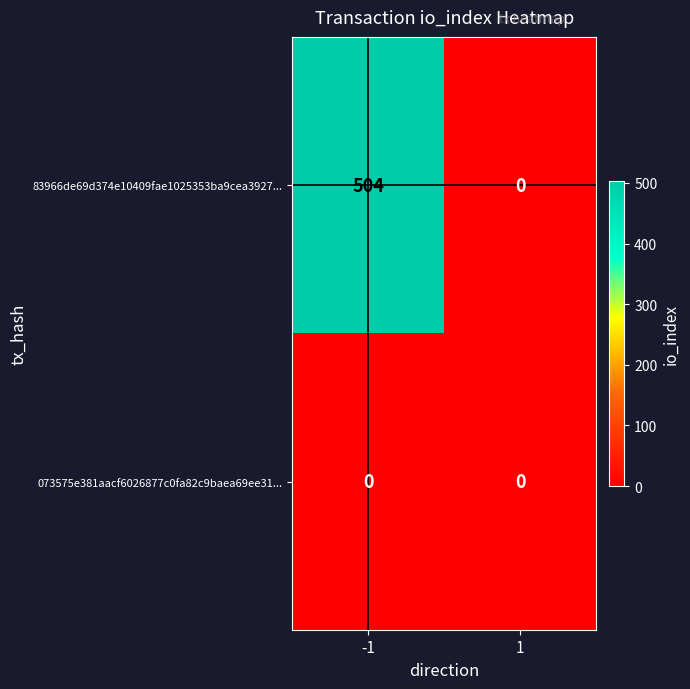

Reading left to right, extract all data points from this chart.

83966de69d374e10409fae1025353ba9cea3927...: -1=504	1=0
073575e381aacf6026877c0fa82c9baea69ee31...: -1=0	1=0